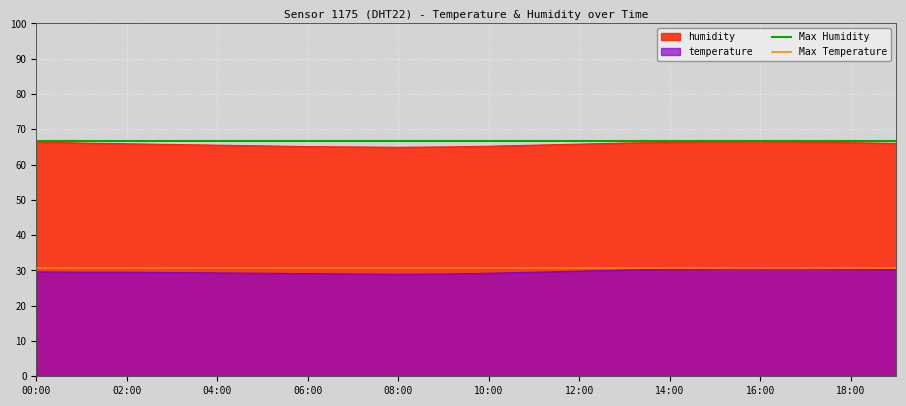

True or false: humidity and temperature cross at least once.

False